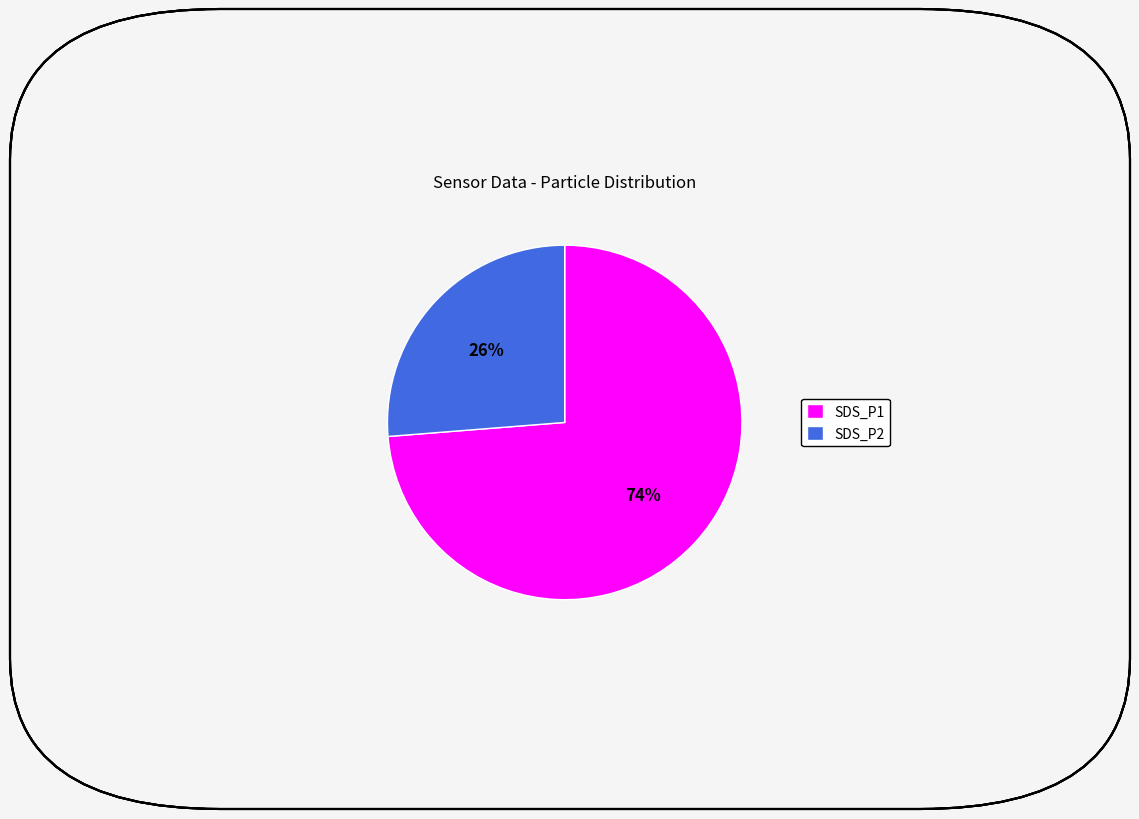

Combined, do SDS_P1 and SDS_P2 account for over 50%?

Yes